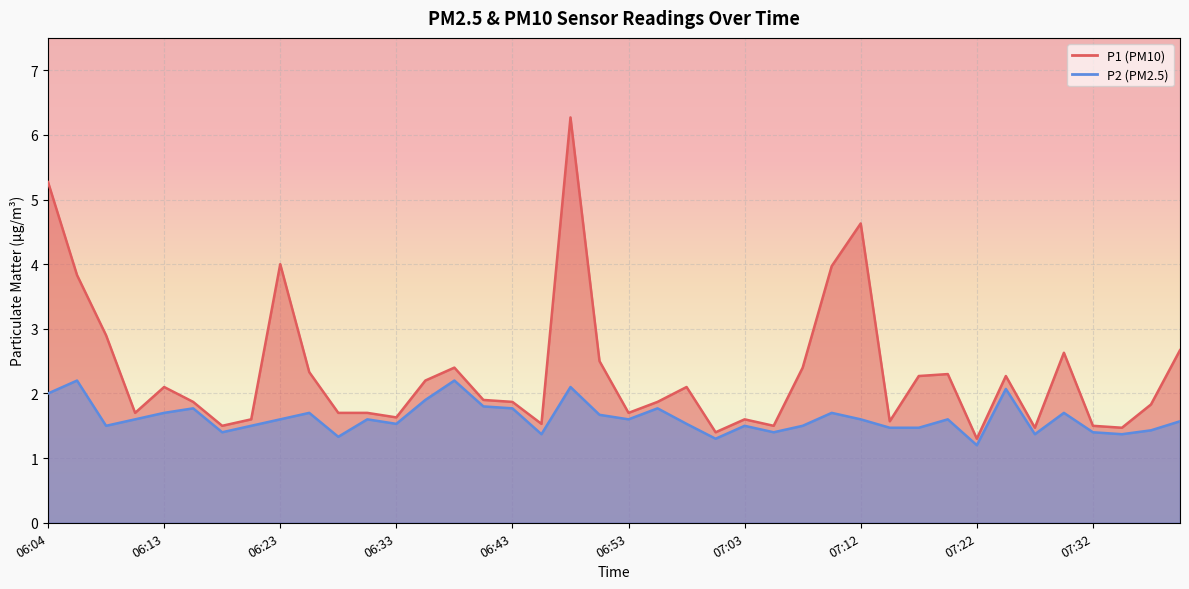

The value of P1 at 07:40 is 4.7. True or false?

False